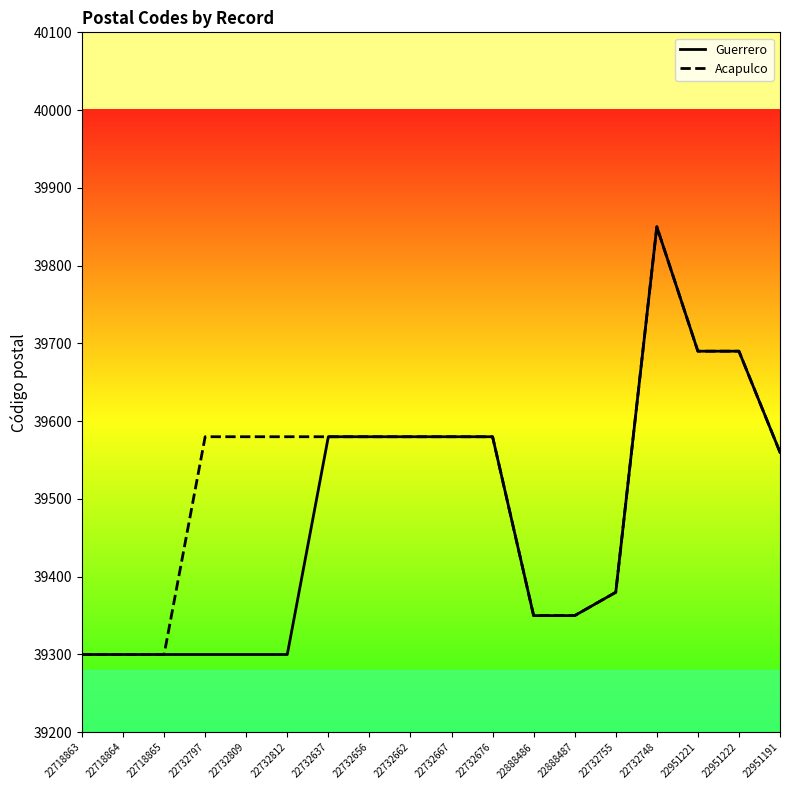

What are all the series names shown in the legend?

Guerrero, Acapulco